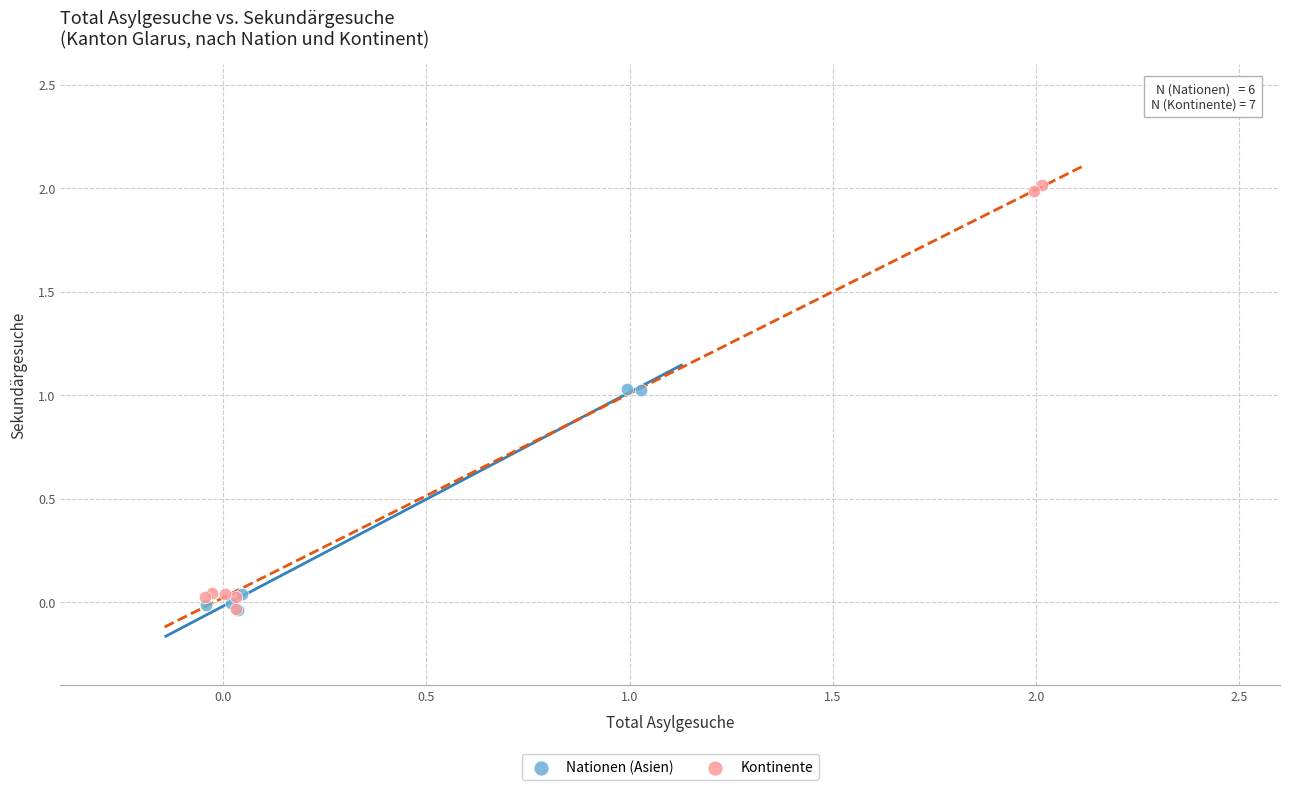

Which series reaches the maximum Y coordinate?

Kontinente